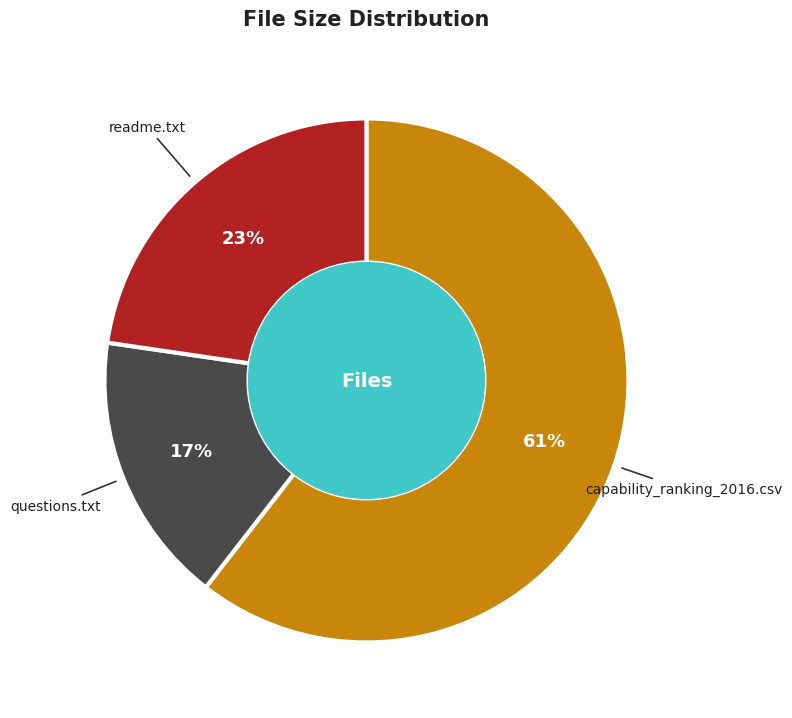

Is there any slice that represents more than half of the pie?

Yes